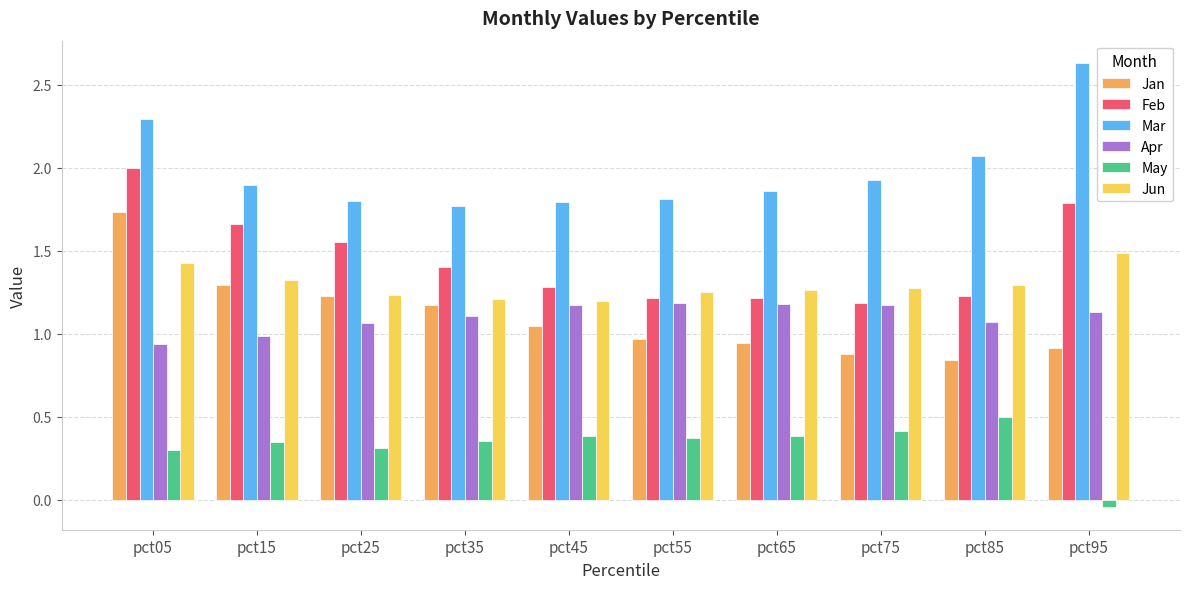

Are the bars grouped side by side (vs. stacked)?

Yes